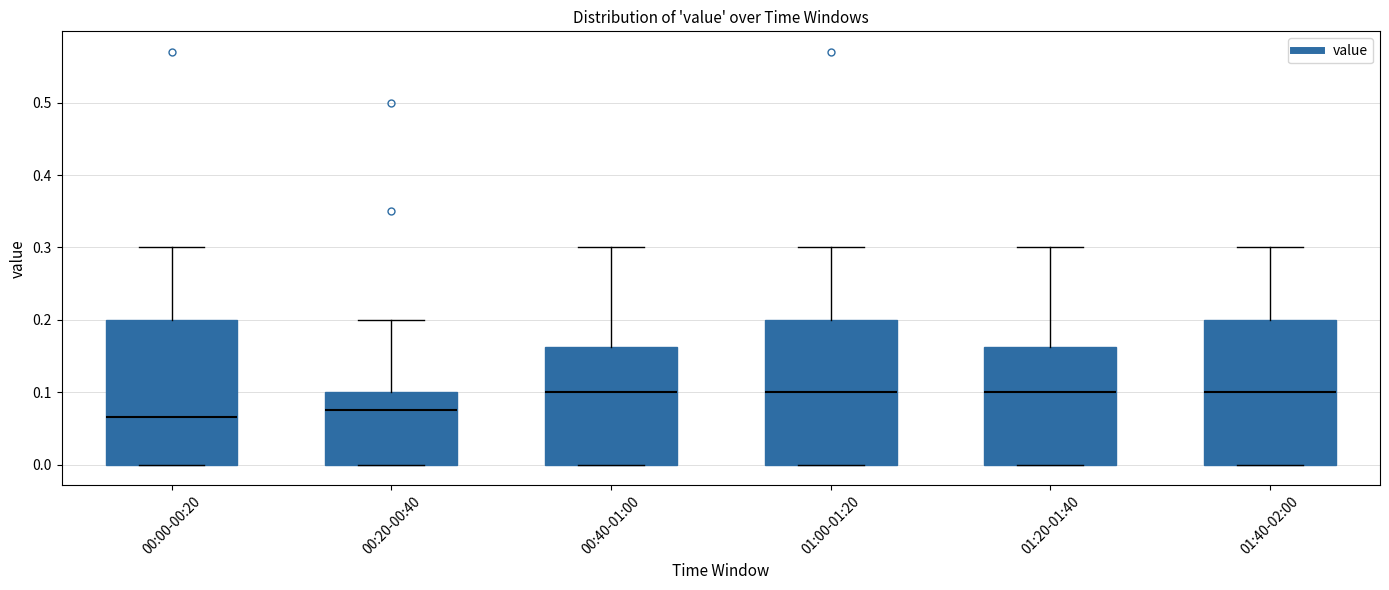

Which box's median line is the lowest?

00:00-00:20